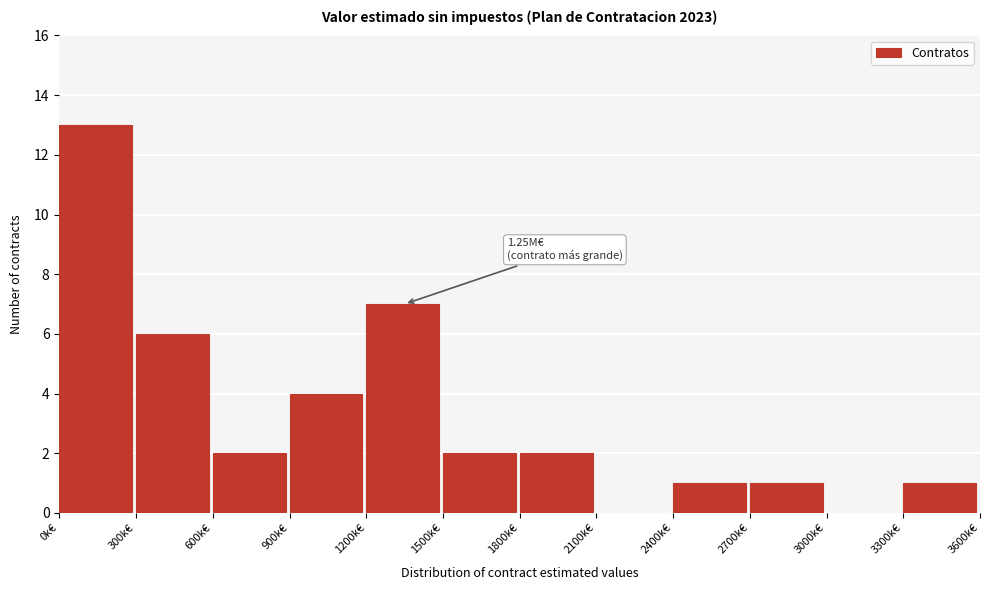

Reading left to right, extract all data points from this chart.

0k€=13	300k€=6	600k€=2	900k€=4	1200k€=7	1500k€=2	1800k€=2	2100k€=0	2400k€=1	2700k€=1	3000k€=0	3300k€=1